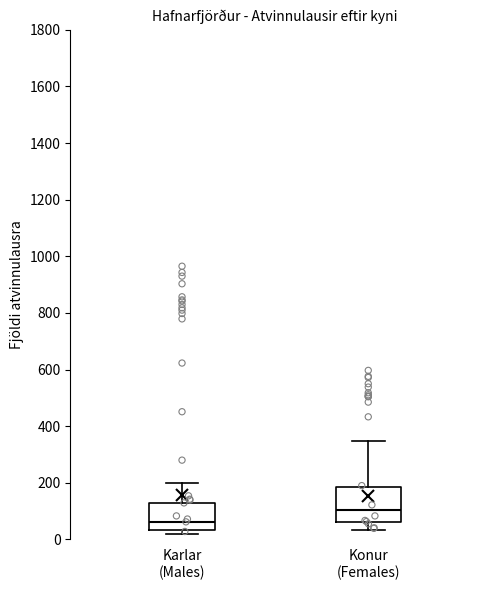

Which box's median line is the highest?

Konur (Females)